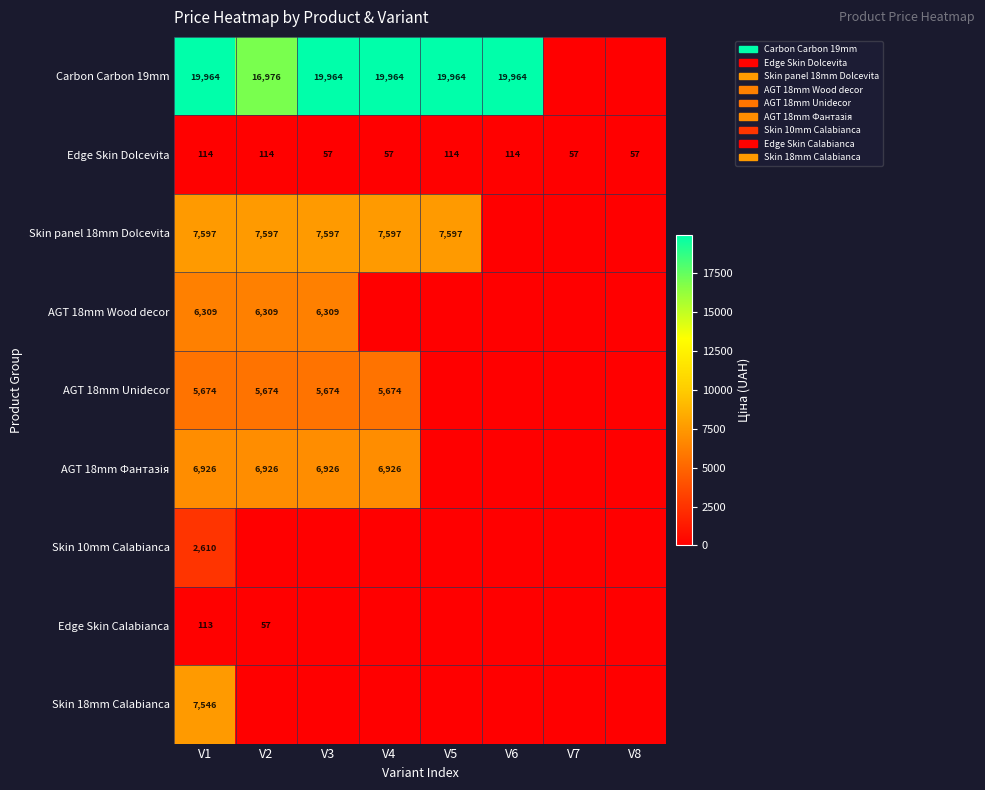

What is the difference between the highest and lowest values at V2?

16976.3